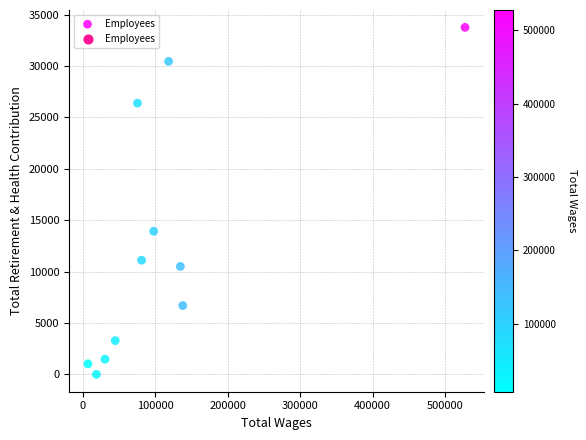

What Y value in the scatter plot is closest to 16881?

13923